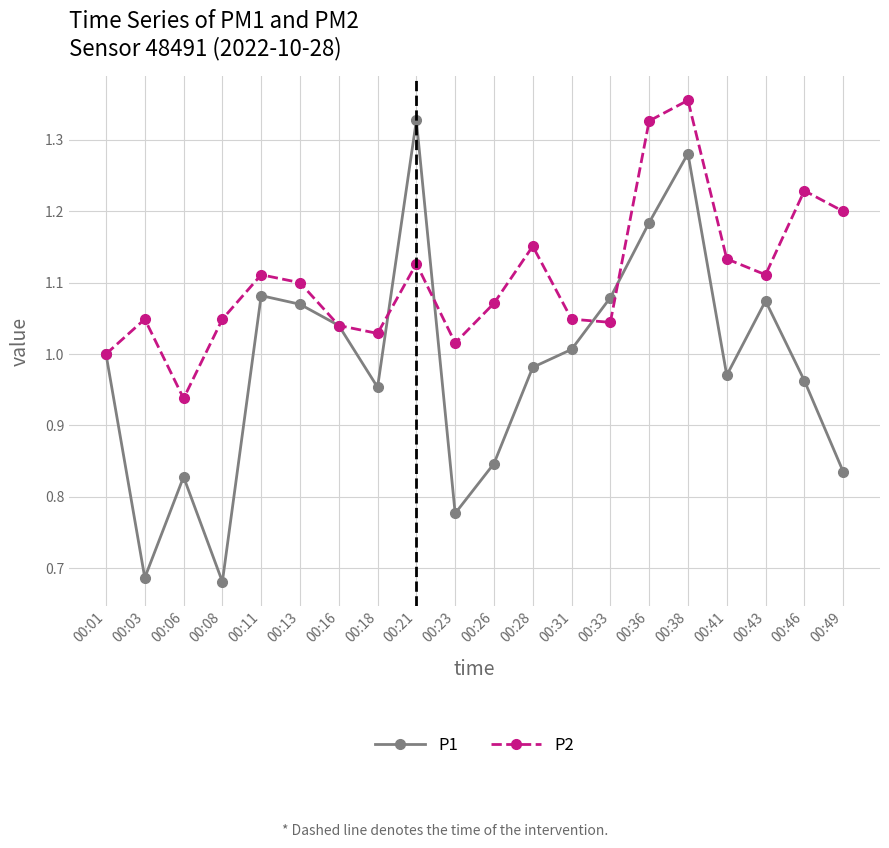

Count the number of categories in the chart.

20